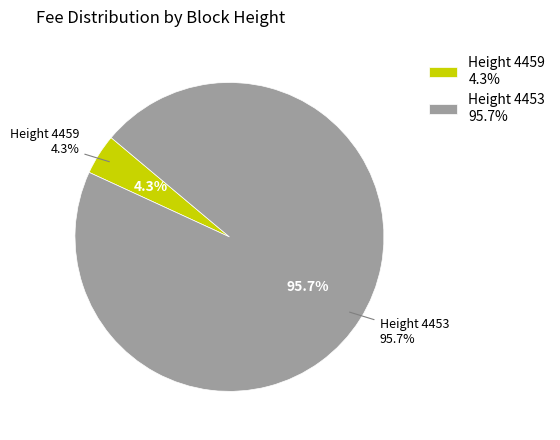

Is it true that 4453 is 83% of the pie?

False